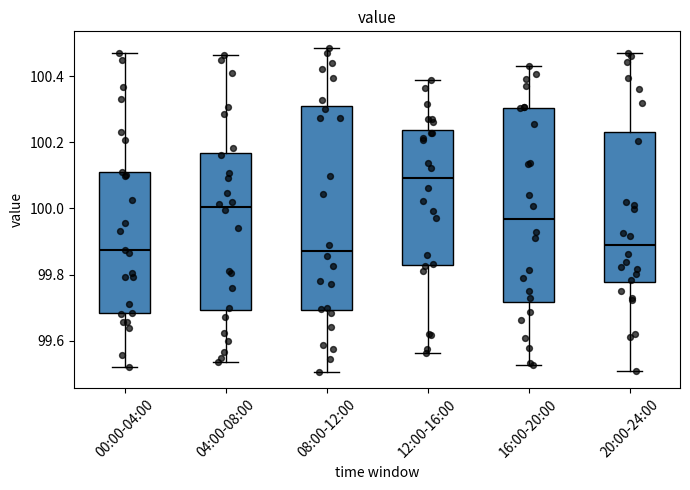

Reading left to right, read every box against the y-axis: the position of its median line, the range the box covers, and the ends of its whiskers. The values are not printed on the chart, so give them approximately, as read against the axis.

00:00-04:00: median 99.88, box 99.68 to 100.12, whiskers 99.52 to 100.46
04:00-08:00: median 100.00, box 99.70 to 100.16, whiskers 99.54 to 100.46
08:00-12:00: median 99.88, box 99.70 to 100.30, whiskers 99.50 to 100.48
12:00-16:00: median 100.10, box 99.82 to 100.24, whiskers 99.56 to 100.38
16:00-20:00: median 99.96, box 99.72 to 100.30, whiskers 99.52 to 100.42
20:00-24:00: median 99.90, box 99.78 to 100.24, whiskers 99.50 to 100.48